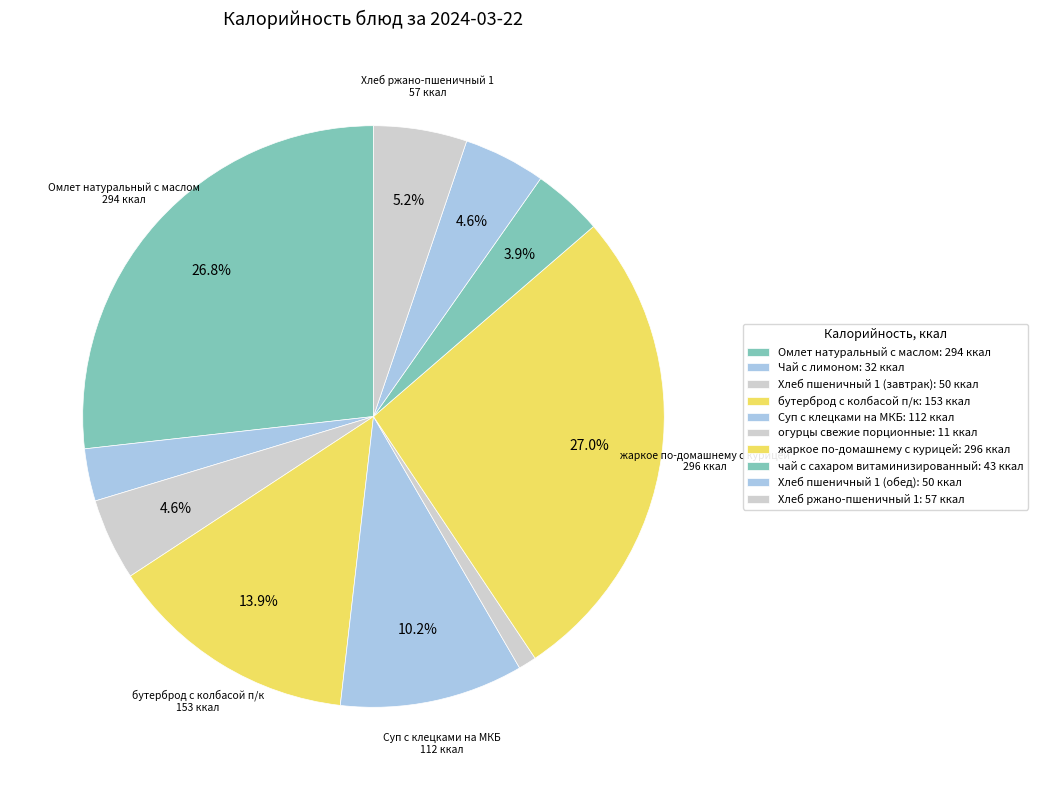

Is there a majority slice in this chart?

No